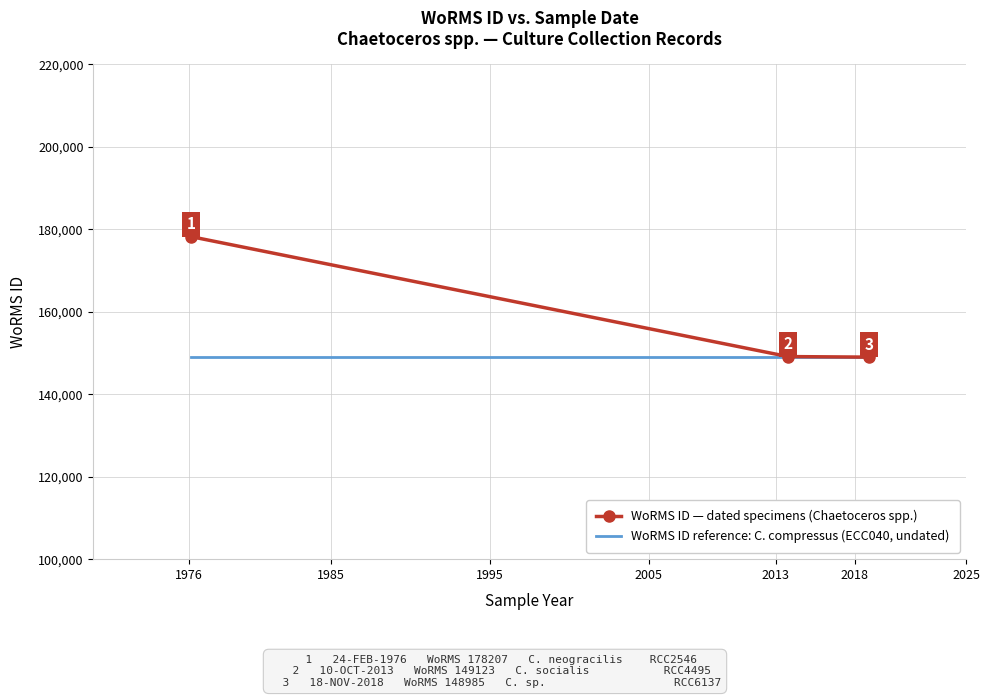

Rank the series by their maximum value, from lowest to highest.

WoRMS ID reference: C. compressus (ECC040, undated), WoRMS ID — dated specimens (Chaetoceros spp.)